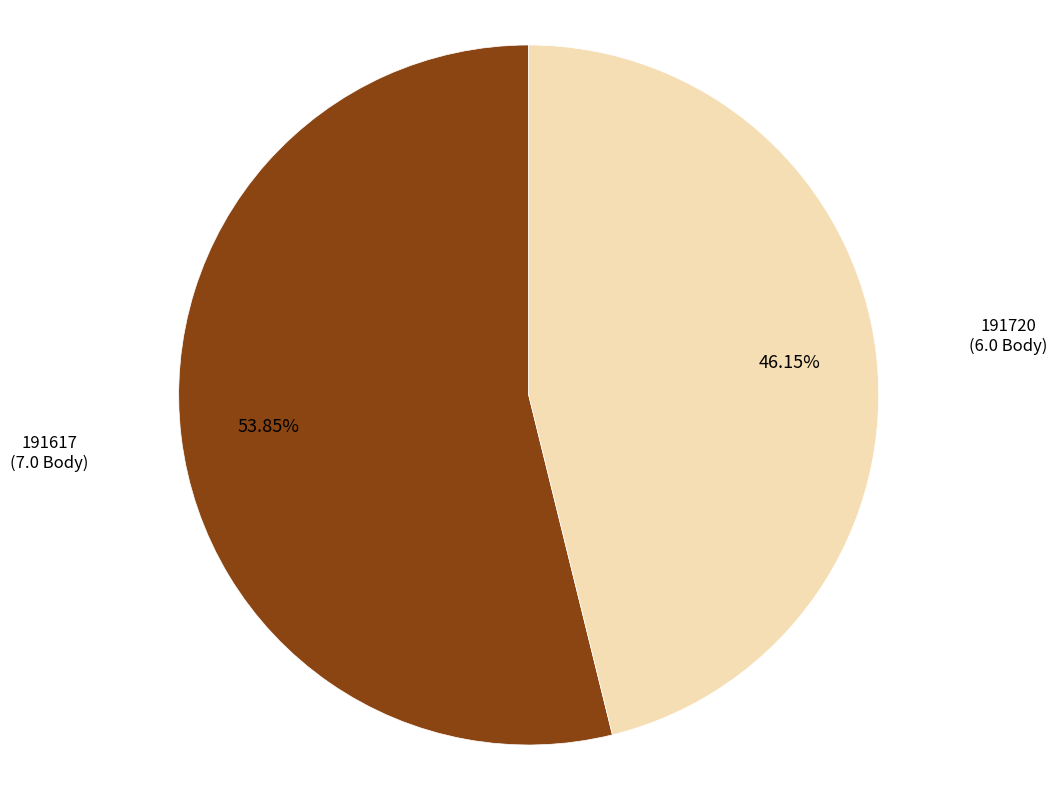

Count the number of slices in the pie.

2